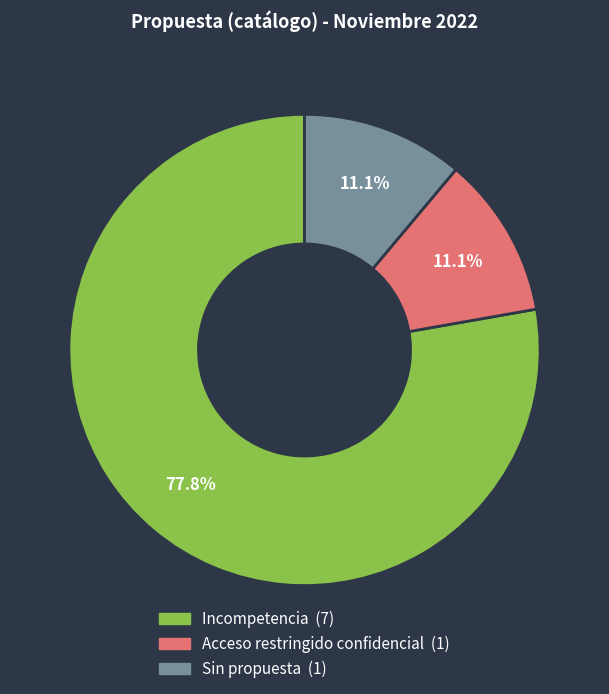

What percentage do Incompetencia and Sin propuesta together represent?

88.9%